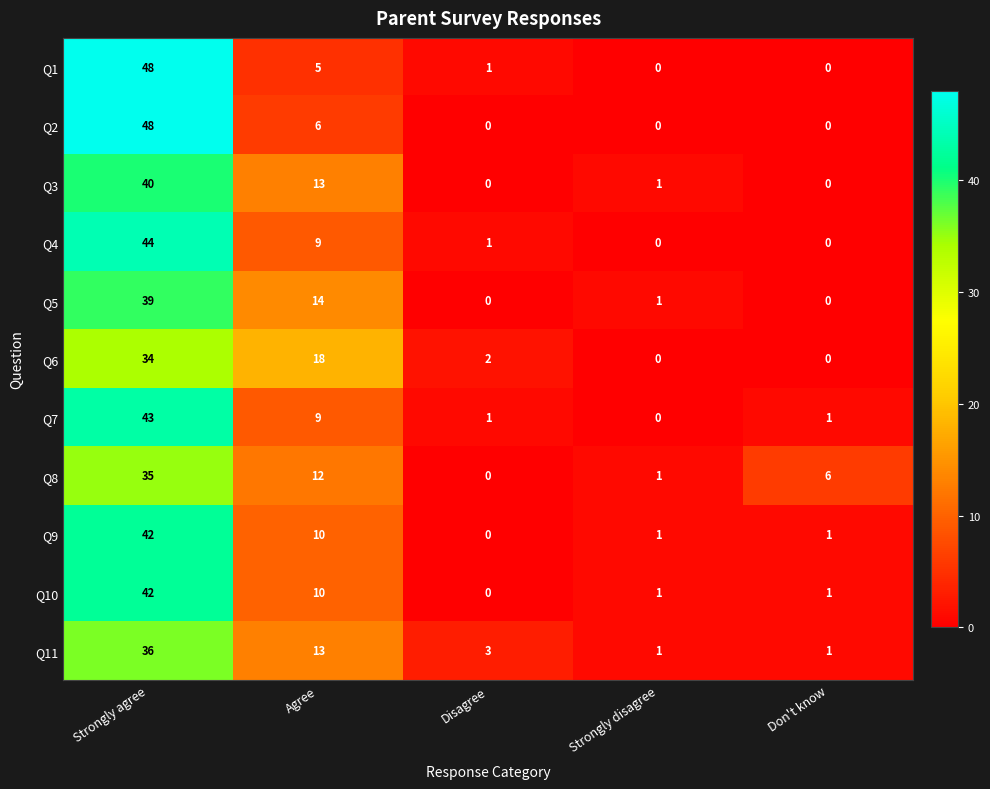

At which category does the chart reach its peak across all series?

Strongly agree